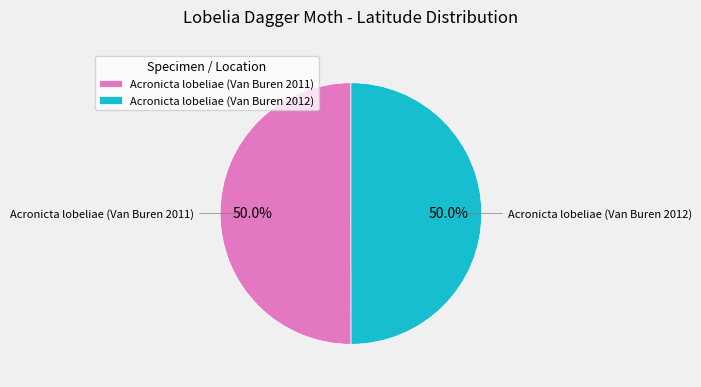

How much of the chart is everything except Acronicta lobeliae (Van Buren 2011)?

50.0%